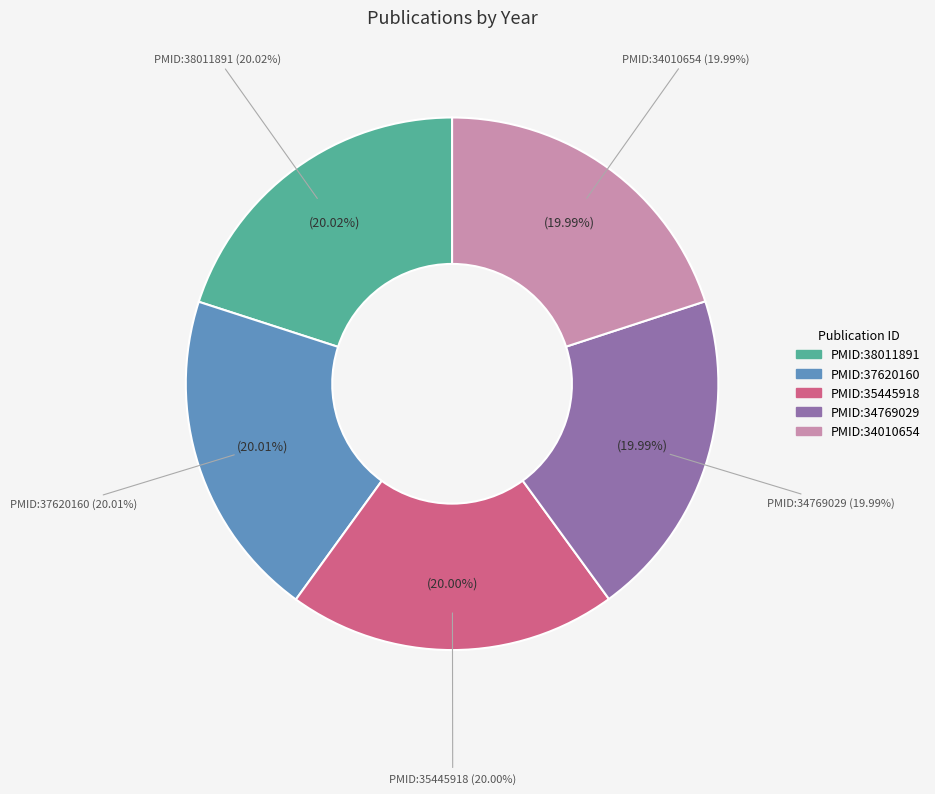

How many segments does this pie chart have?

5